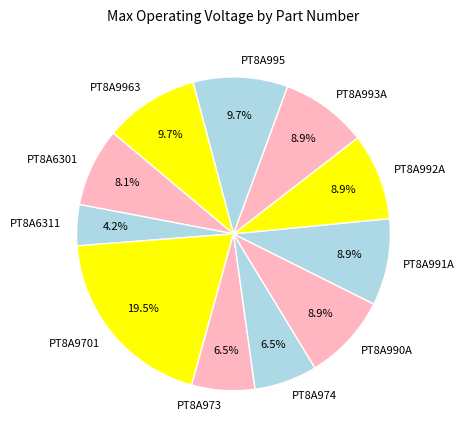

What is the smallest slice in the pie chart?

PT8A6311